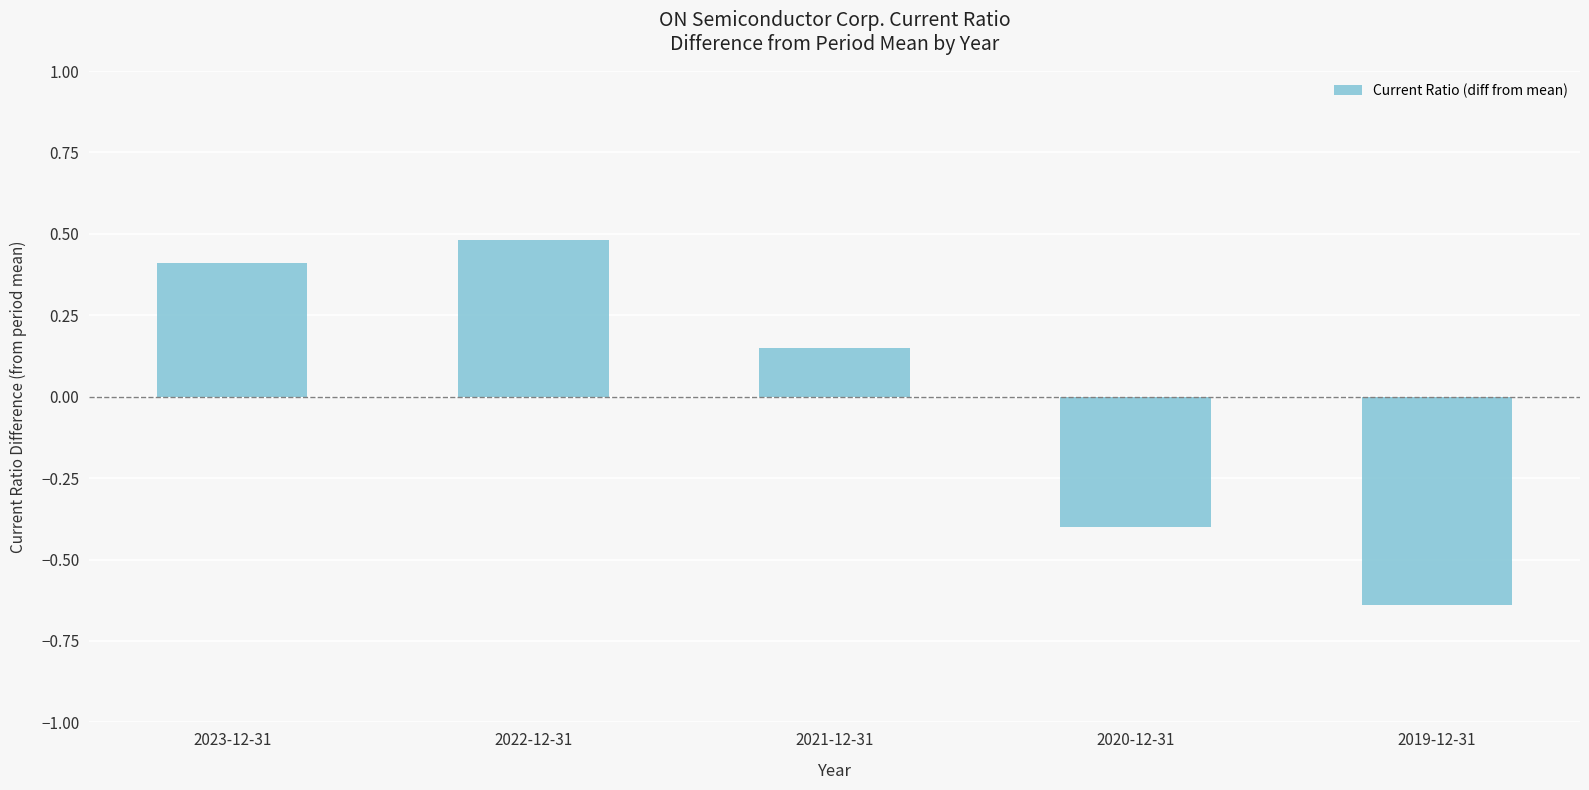

What is the label of the 5th bar from the right?

2023-12-31